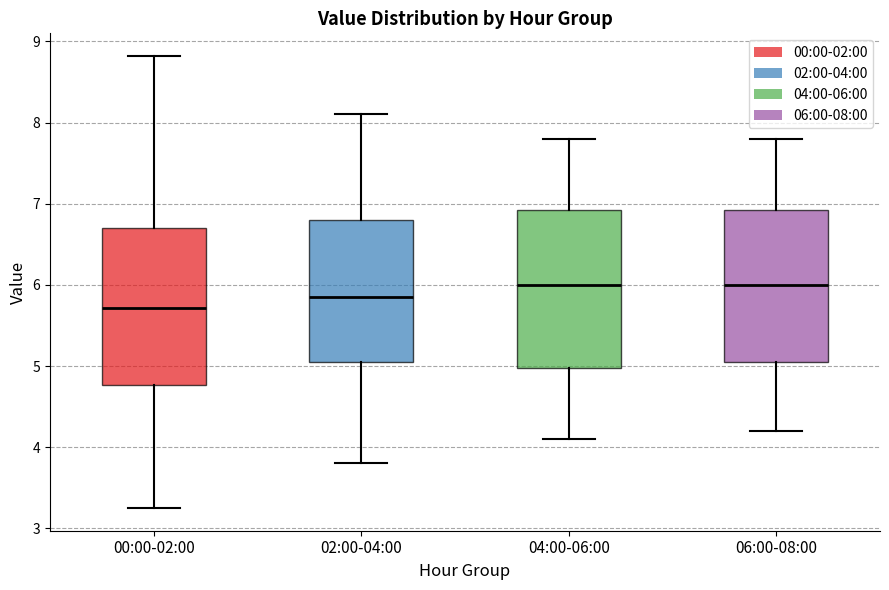

Where does the upper whisker of the box for 02:00-04:00 end on the y-axis? The values are not printed on the chart, so give them approximately, as read against the axis.

8.1